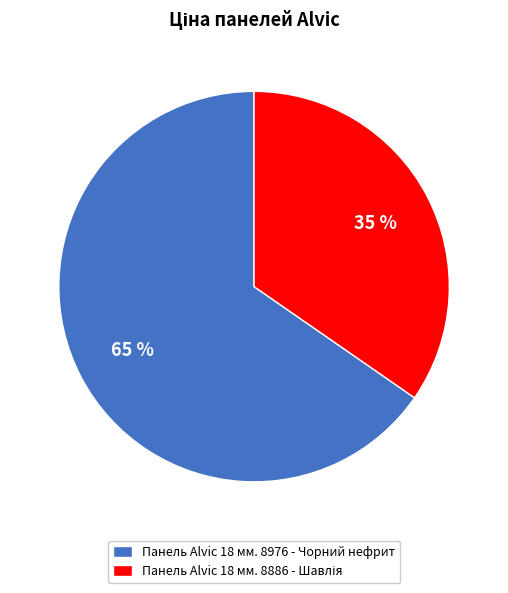

To the nearest percent, what percentage of the pie is Панель Alvic 18 мм. 8976 - Чорний нефрит?

65%